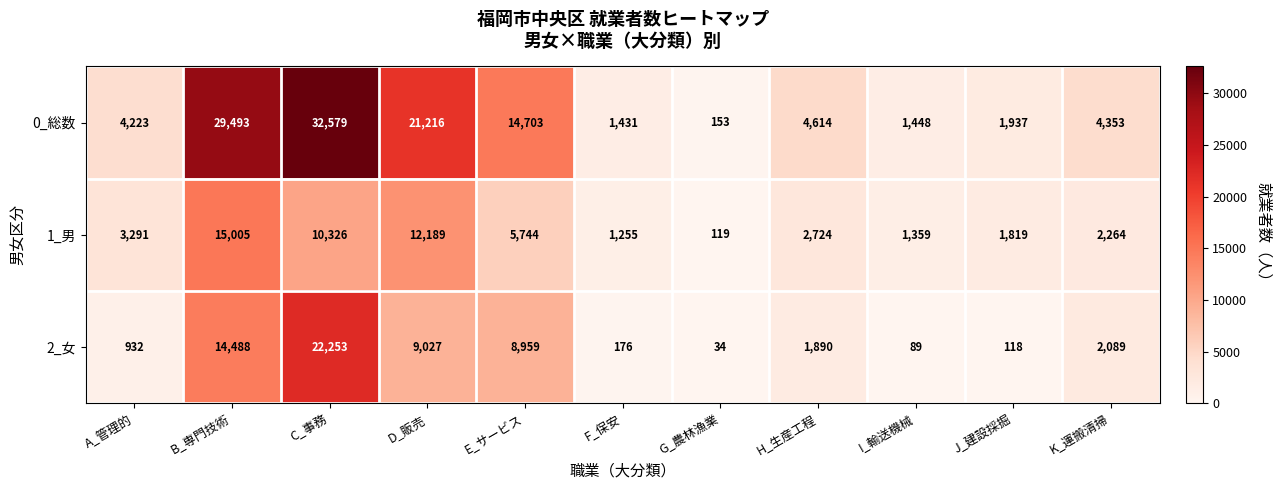

What is the total value across all series at H_生産工程?

9228